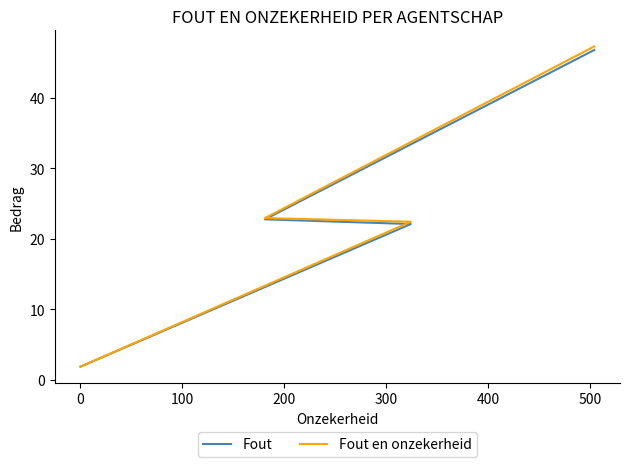

What are all the series names shown in the legend?

Fout, Fout en onzekerheid